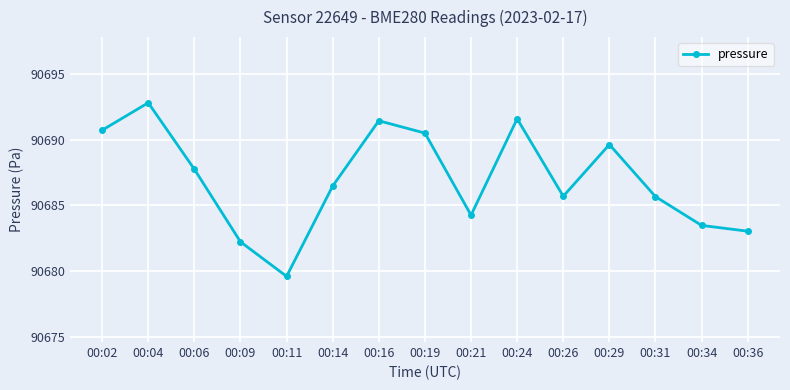

What is the sum of the values at 00:11 and 00:19?

181370.1